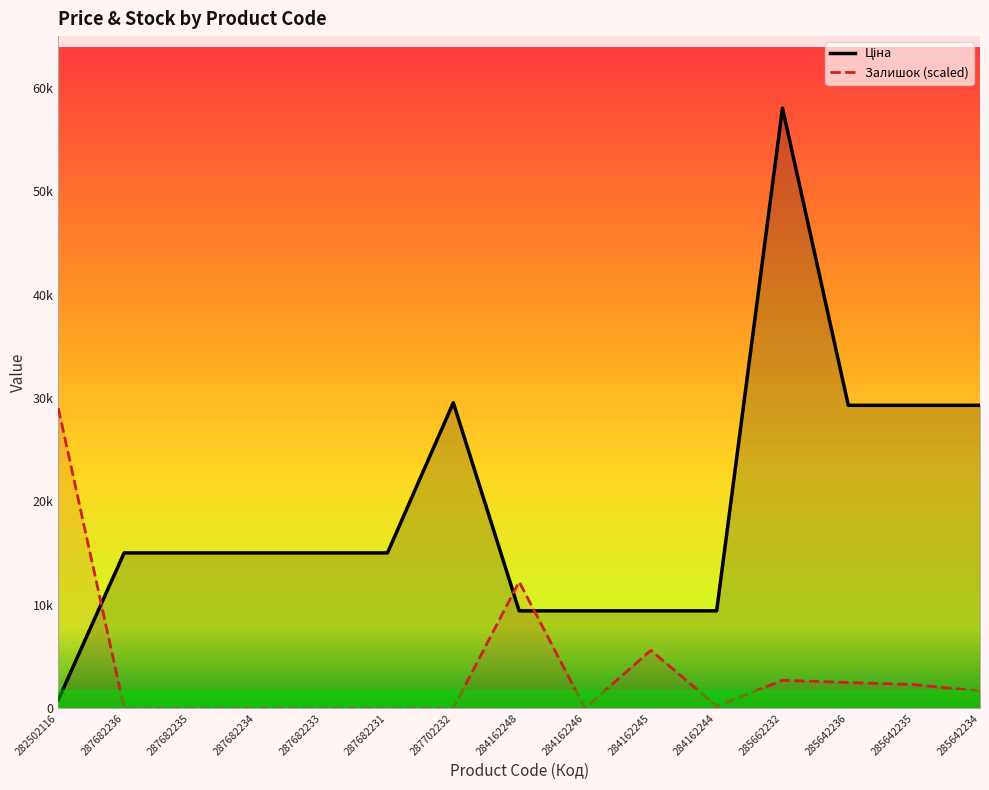

Count the number of data series in this chart.

2